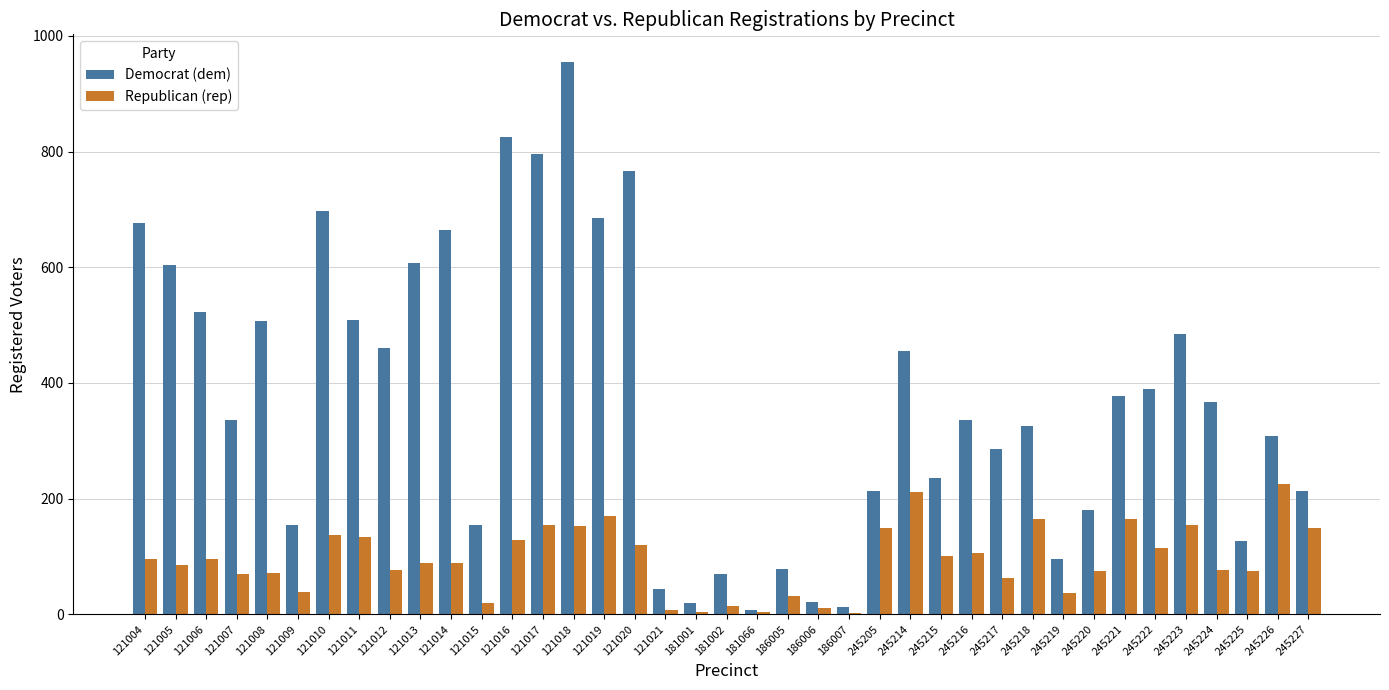

At which category does the chart reach its peak across all series?

121018